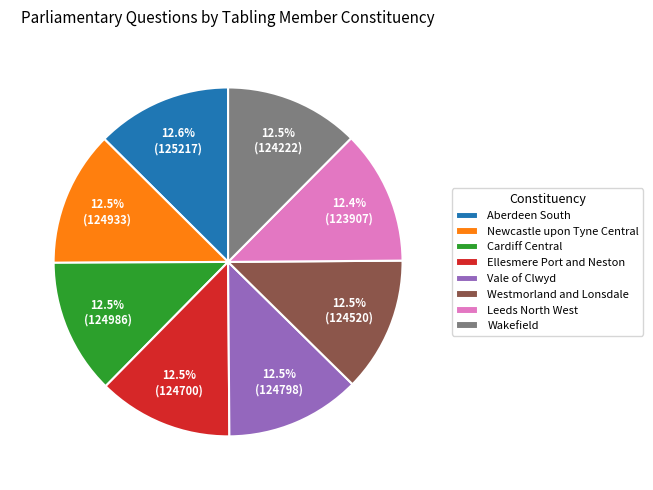

Combined, what portion of the pie is Vale of Clwyd and Ellesmere Port and Neston?

25.0%